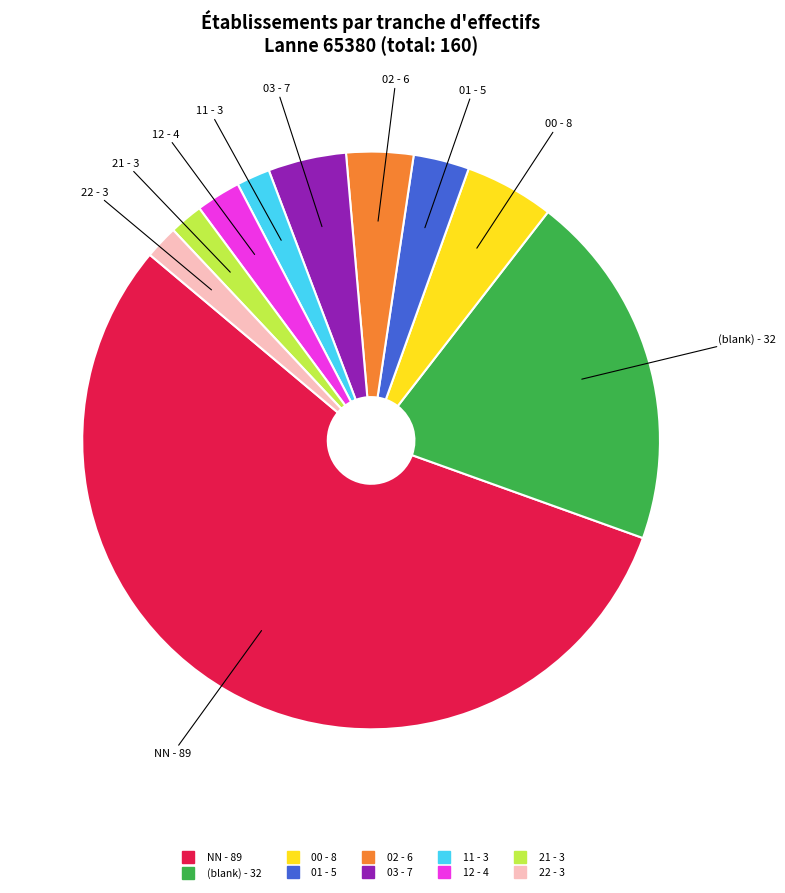

Is there a majority slice in this chart?

Yes